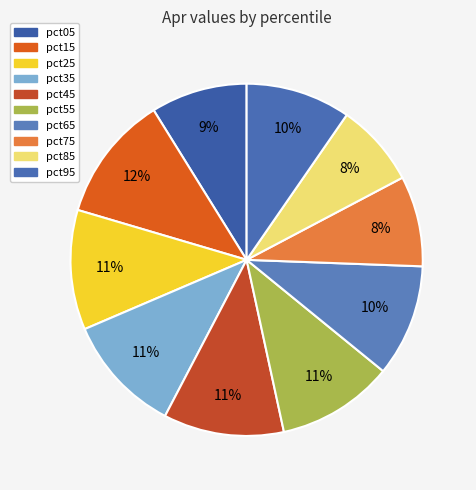

To the nearest percent, what percentage of the pie is pct55?

11%